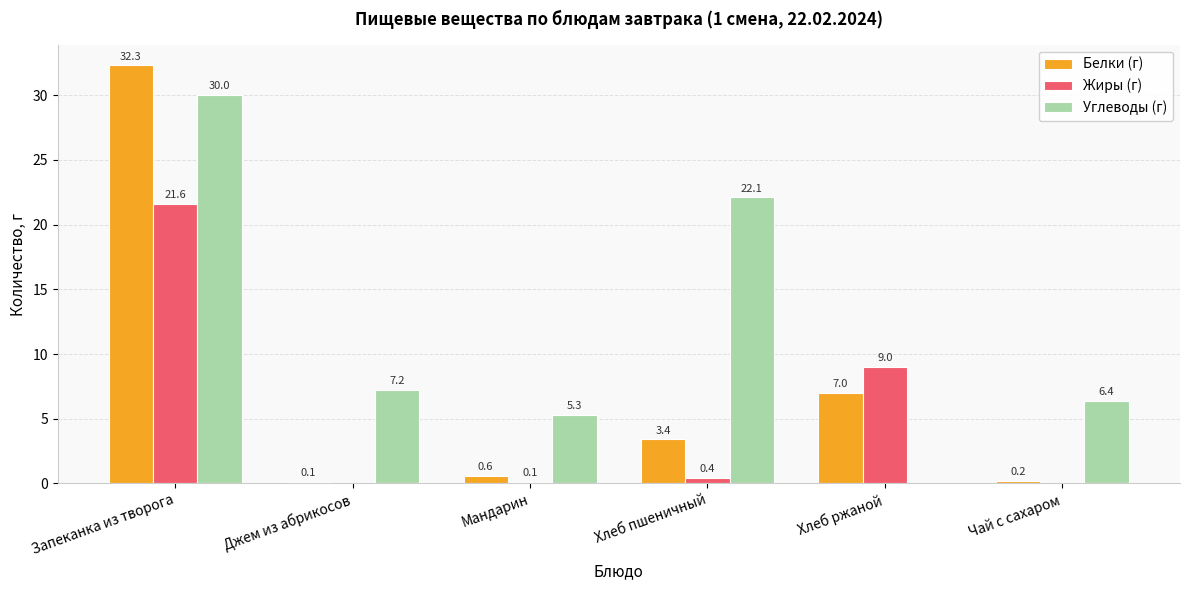

What is the average value of the Жиры (г) series?

5.2